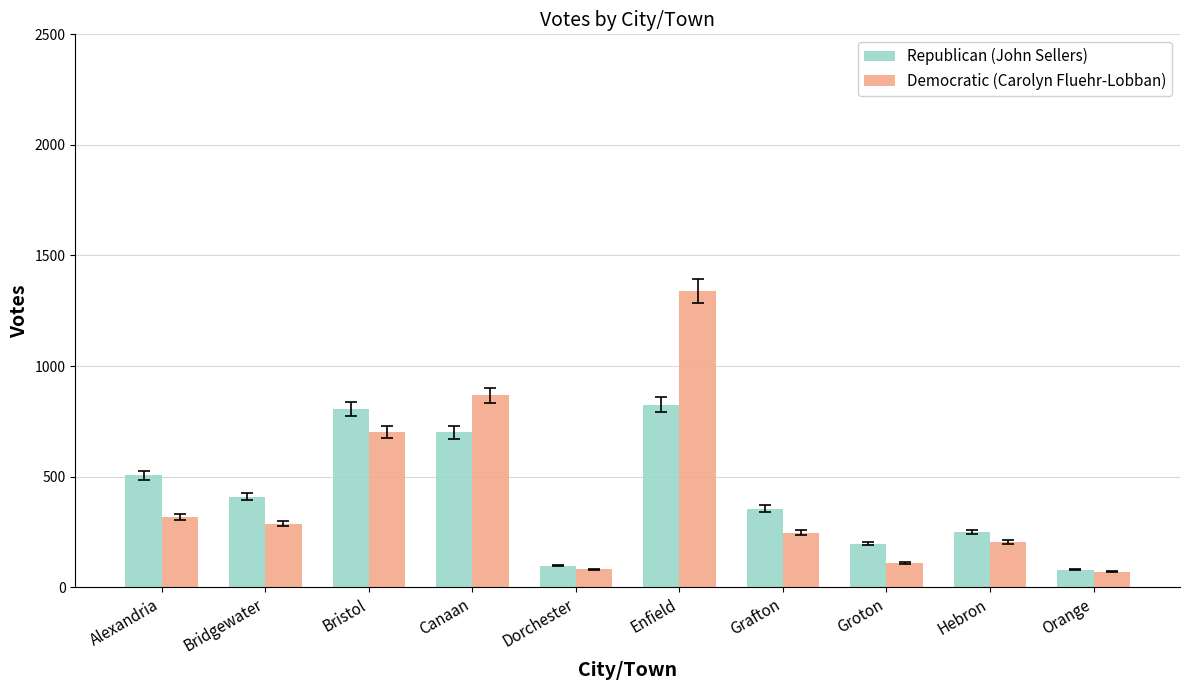

What value does the Republican (John Sellers) series have at Canaan, to the nearest 50?

700